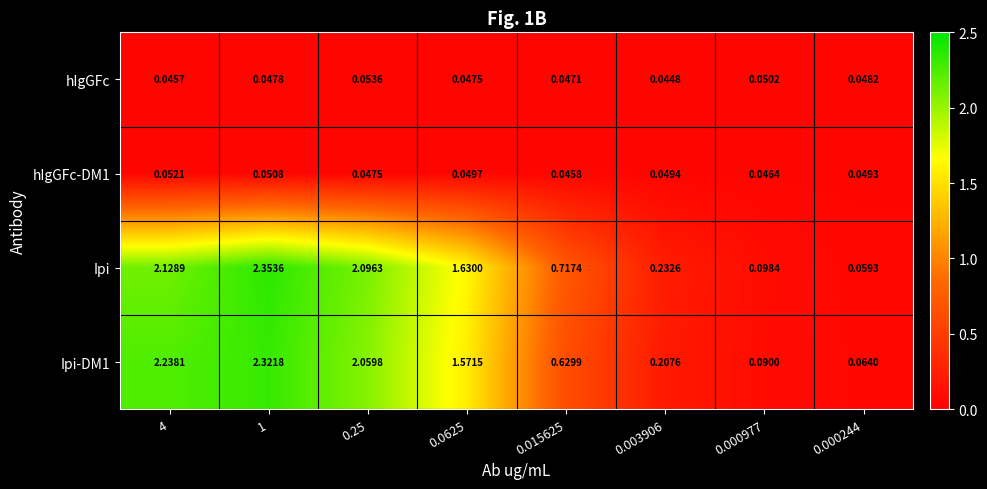

At which category is the sum across all series the highest?

1